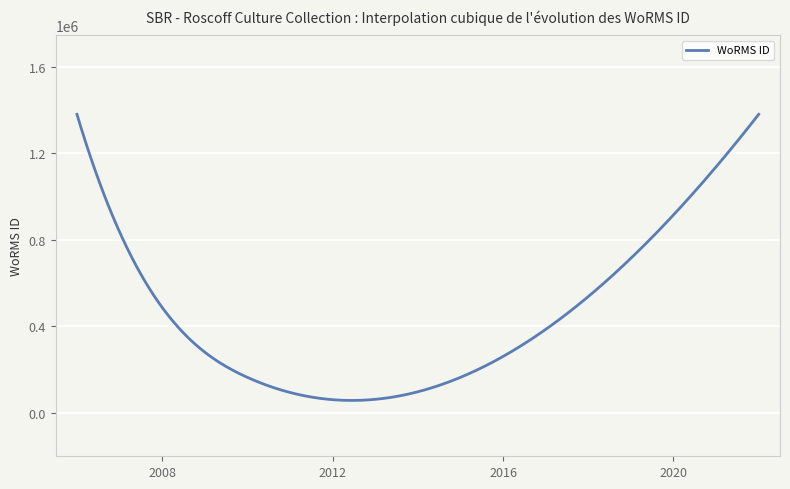

How many lines are shown in the chart?

1